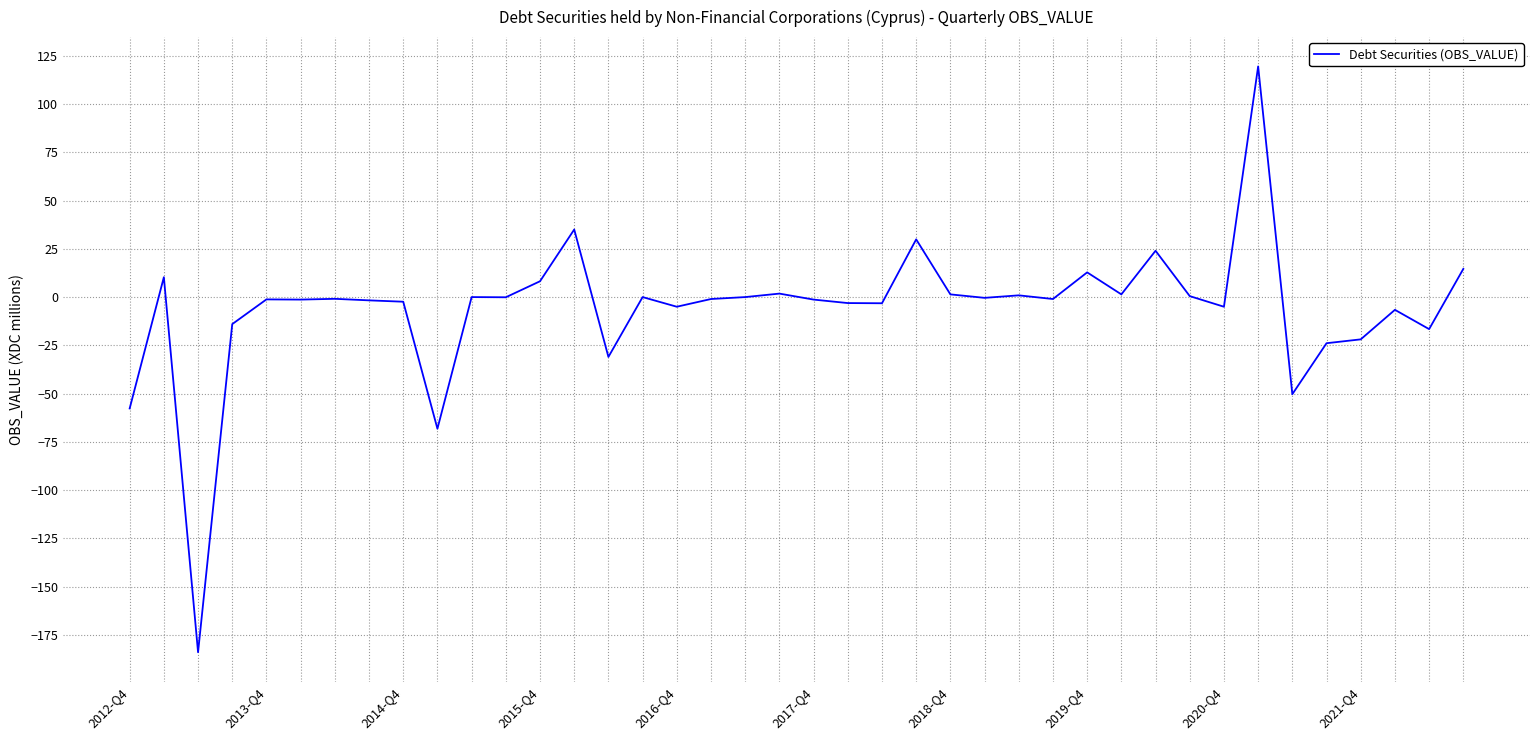

What is the difference between the second highest and second lowest values?

103.2